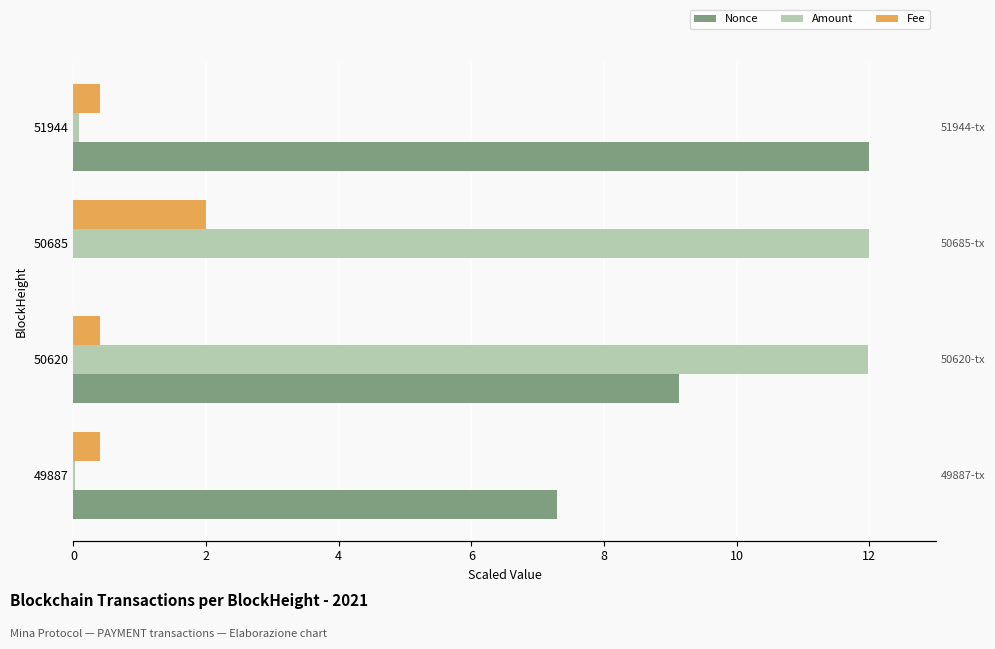

Reading right to left, transcribe all the data shown in this chart.

Nonce: 12.0	0.0	9.1	7.3
Amount: 0.1	12.0	12.0	0.0
Fee: 0.4	2.0	0.4	0.4